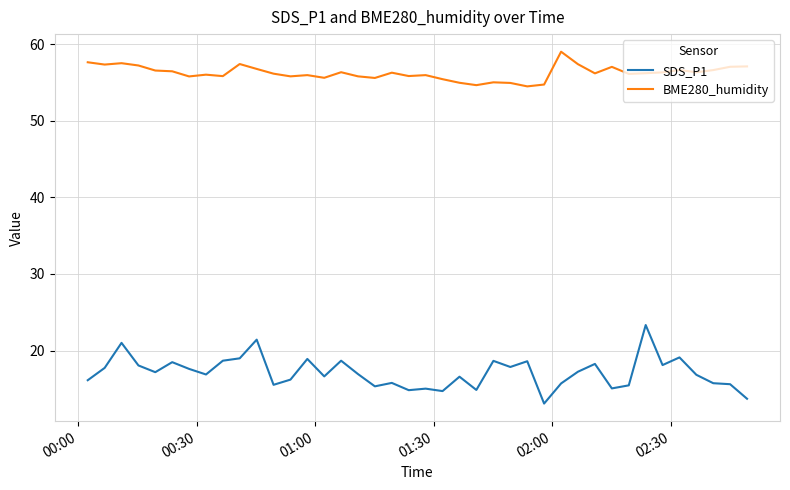

What are all the series names shown in the legend?

SDS_P1, BME280_humidity